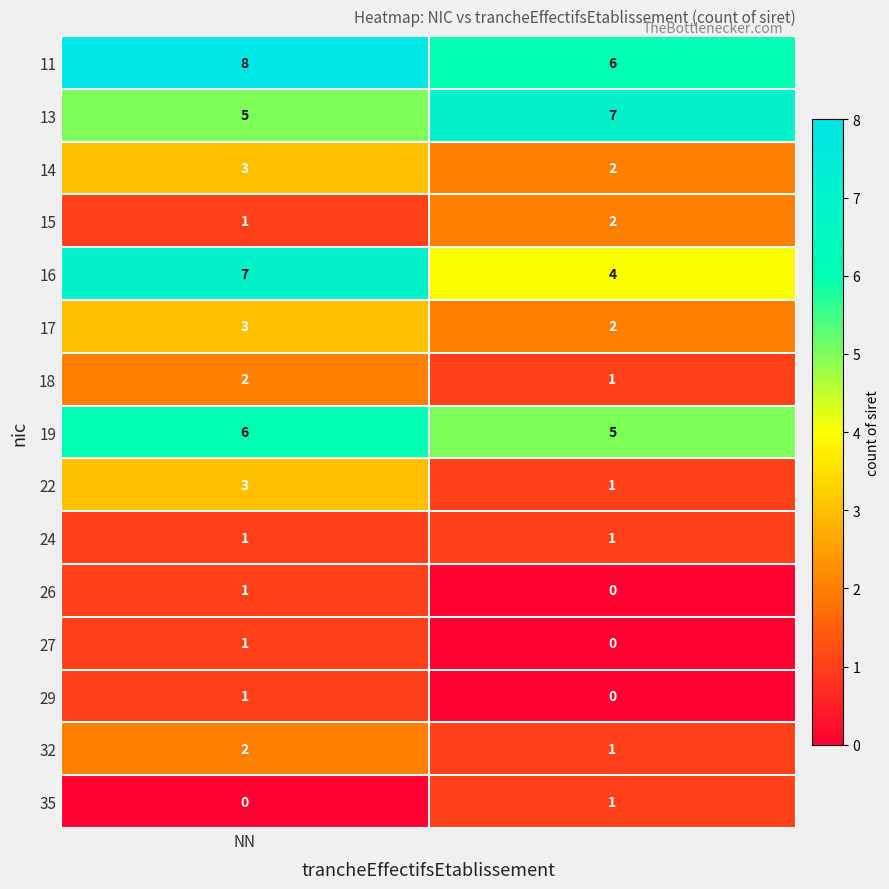

Reading left to right, what are all the values shown in this chart?

11: 8	6
13: 5	7
14: 3	2
15: 1	2
16: 7	4
17: 3	2
18: 2	1
19: 6	5
22: 3	1
24: 1	1
26: 1	0
27: 1	0
29: 1	0
32: 2	1
35: 0	1